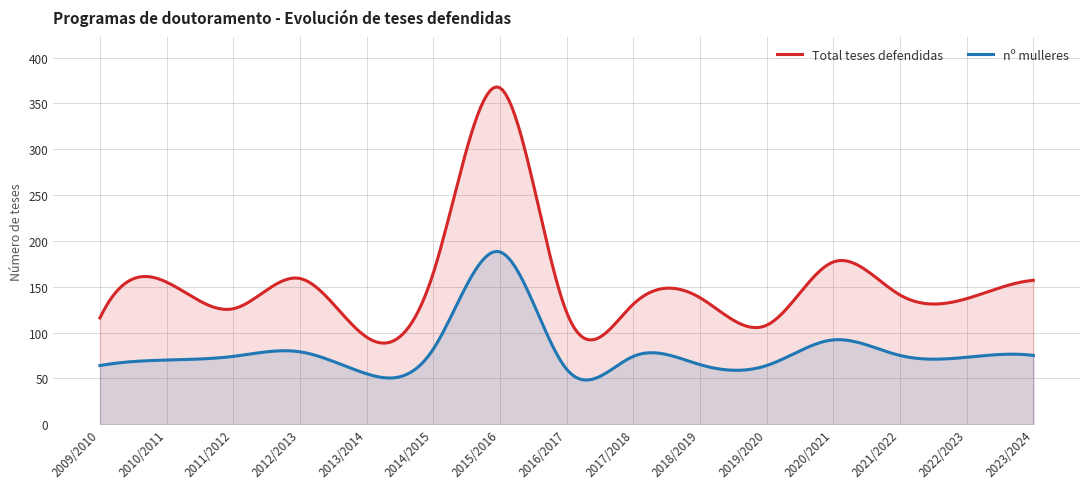

How many data points in nº mulleres are above 74?

6